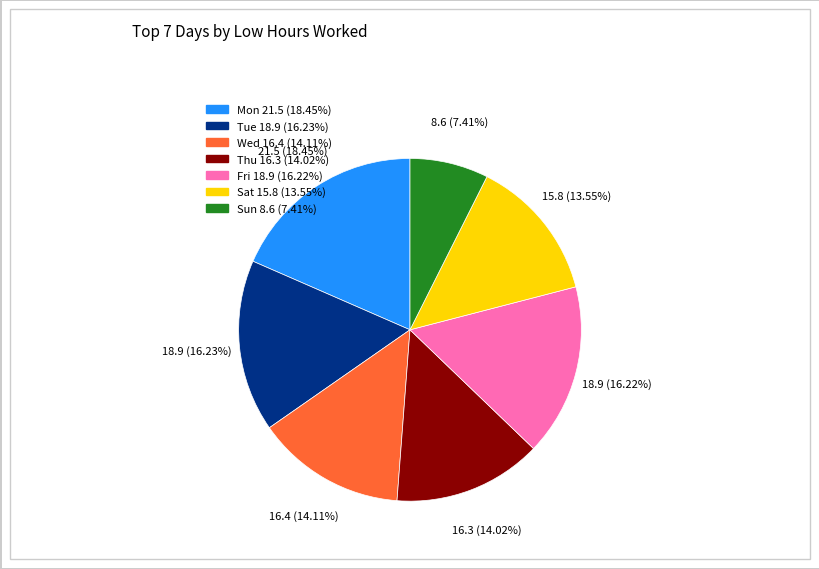

Which slice is the largest?

Mon